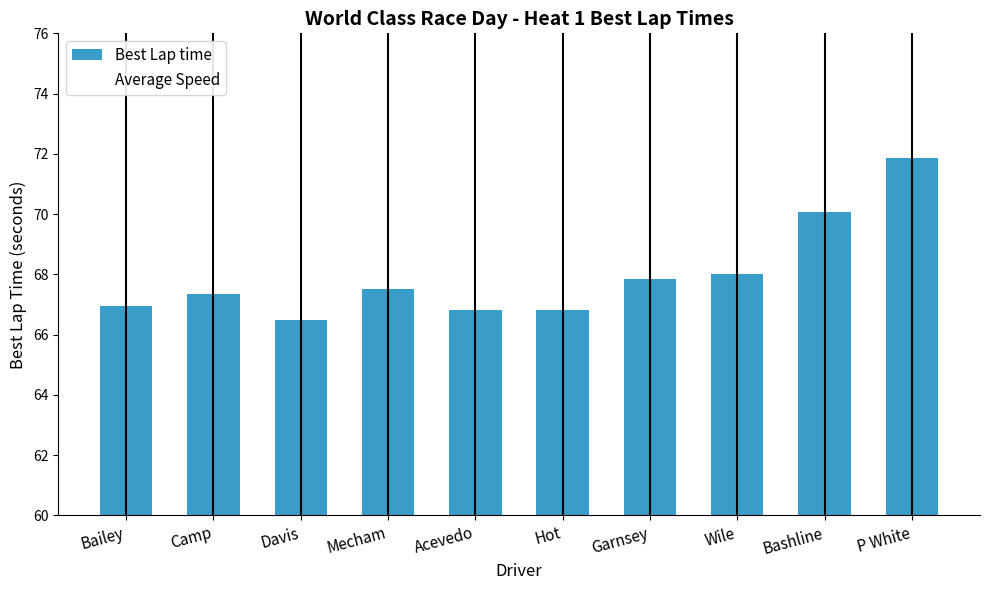

What is the label of the 2nd bar from the left?

Camp